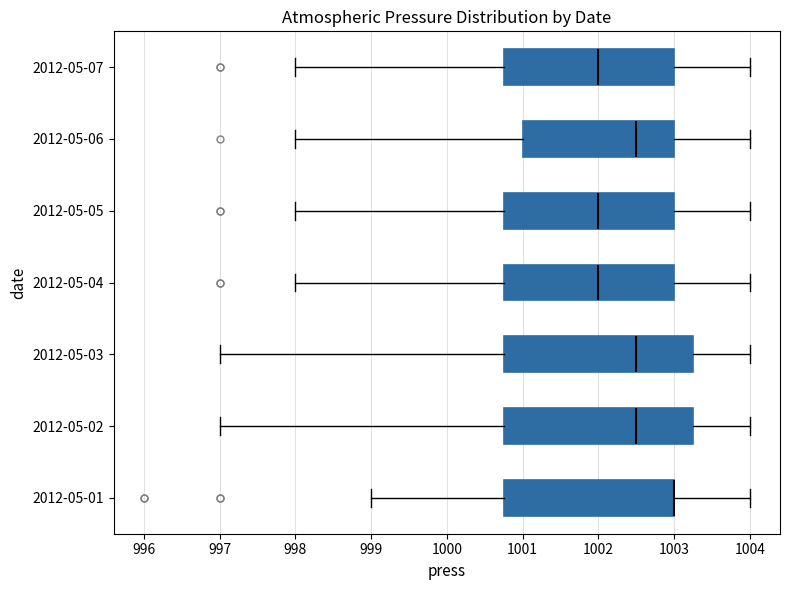

Reading bottom to top, transcribe this box plot: for each box, give where its median line is, the range the box spans, and where its two whiskers end, as read against the x-axis. The values are not printed on the chart, so give them approximately, as read against the axis.

2012-05-01: median 1003.0 (drawn on the box's right edge), box 1000.8 to 1003.0, whiskers 999.0 to 1004.0
2012-05-02: median 1002.5, box 1000.8 to 1003.3, whiskers 997.0 to 1004.0
2012-05-03: median 1002.5, box 1000.8 to 1003.3, whiskers 997.0 to 1004.0
2012-05-04: median 1002.0, box 1000.8 to 1003.0, whiskers 998.0 to 1004.0
2012-05-05: median 1002.0, box 1000.8 to 1003.0, whiskers 998.0 to 1004.0
2012-05-06: median 1002.5, box 1001.0 to 1003.0, whiskers 998.0 to 1004.0
2012-05-07: median 1002.0, box 1000.8 to 1003.0, whiskers 998.0 to 1004.0